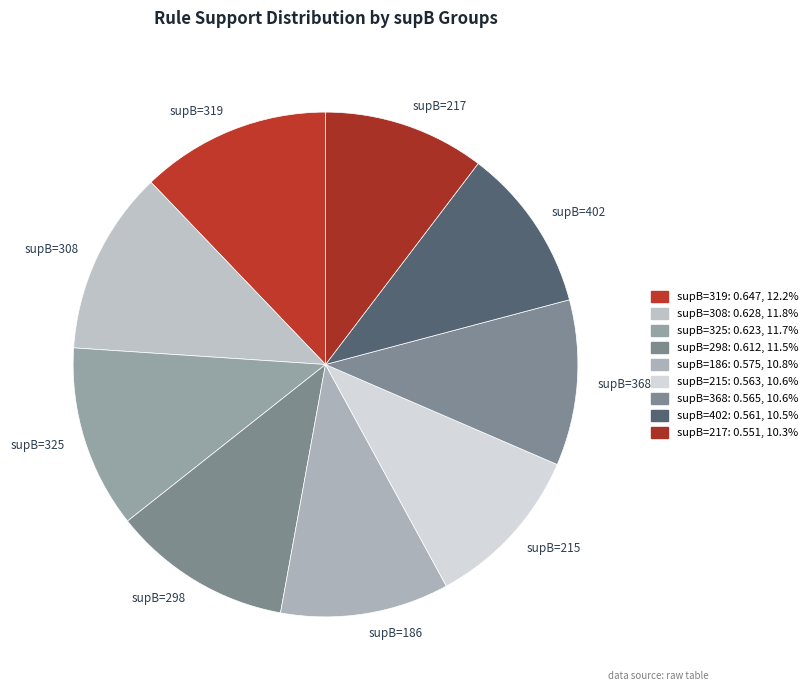

Is there any slice that represents more than half of the pie?

No